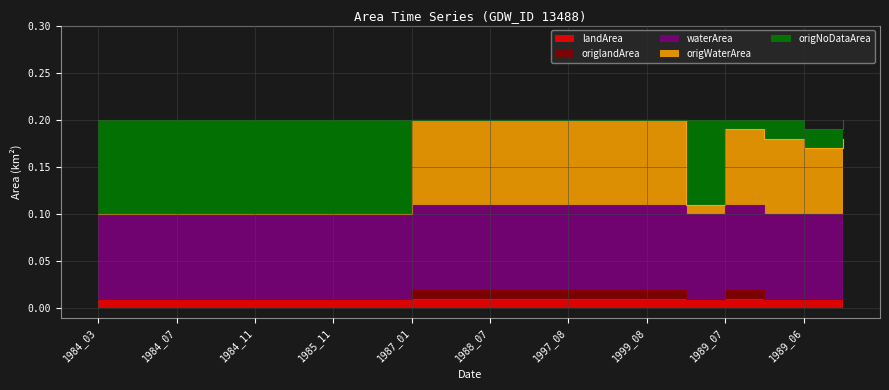

What is the sum of all origlandArea values?

0.1